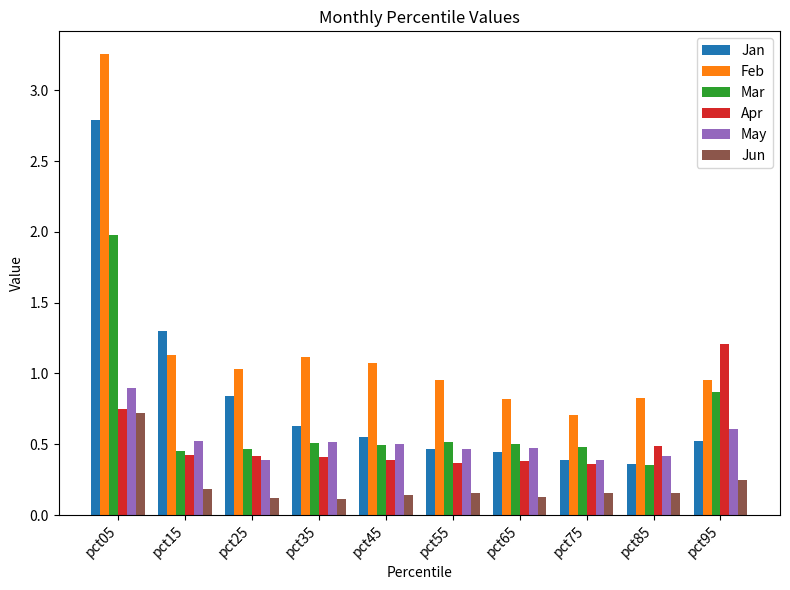

Between pct35 and pct95, which series saw the biggest shift?

Apr